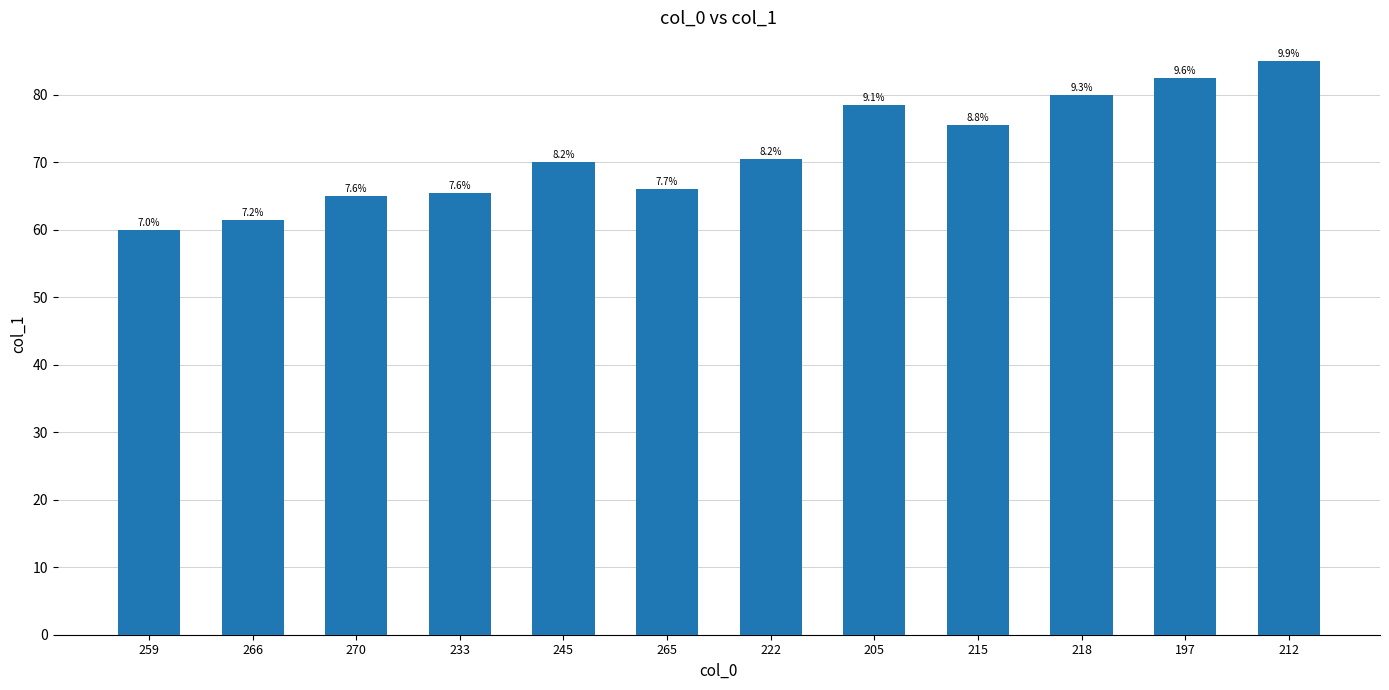

Reading right to left, extract all data points from this chart.

212=85.0	197=82.5	218=80.0	215=75.5	205=78.5	222=70.5	265=66.0	245=70.1	233=65.5	270=65.0	266=61.5	259=60.0